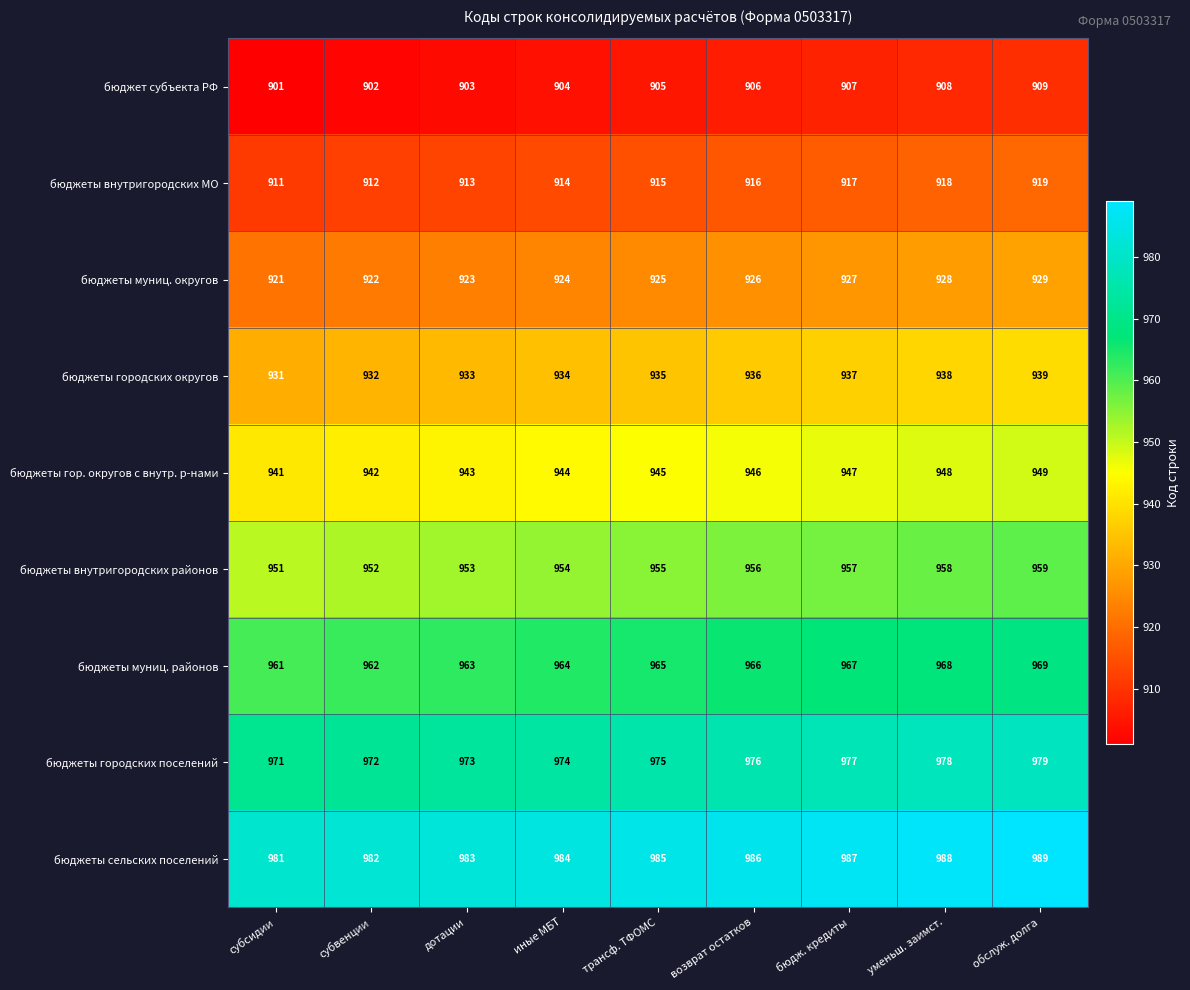

At which label does бюджеты муниц. округов reach its minimum?

субсидии